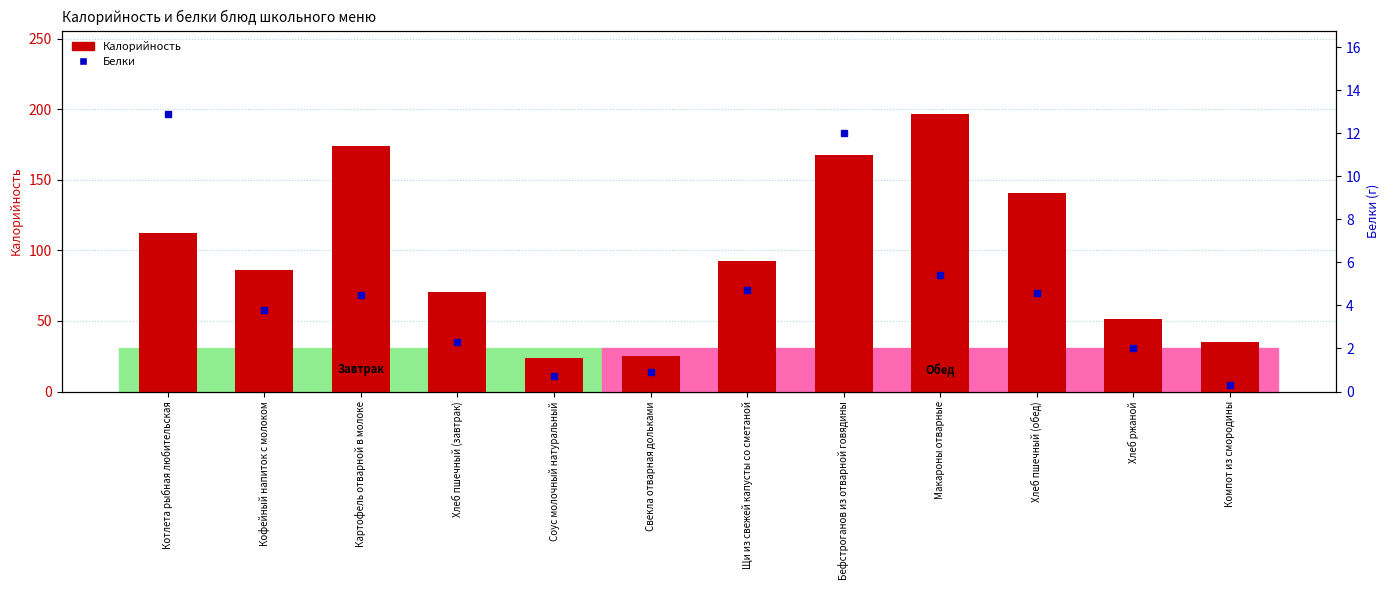

How many groups of bars are there?

12